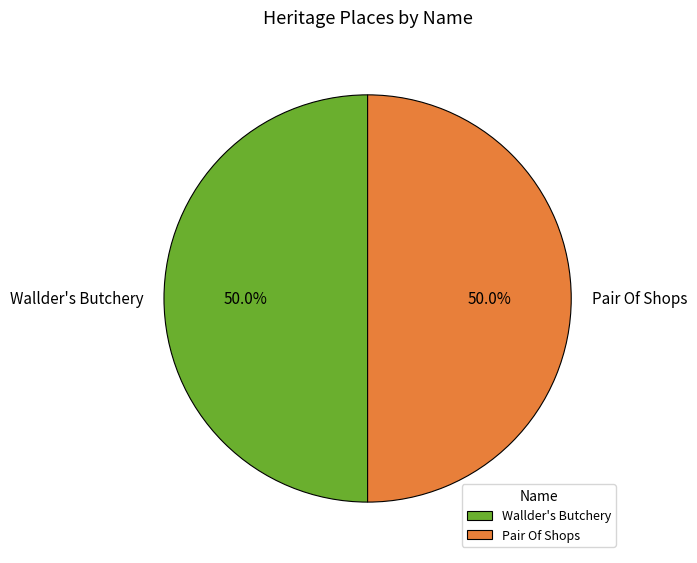

How many slices are in this pie chart?

2